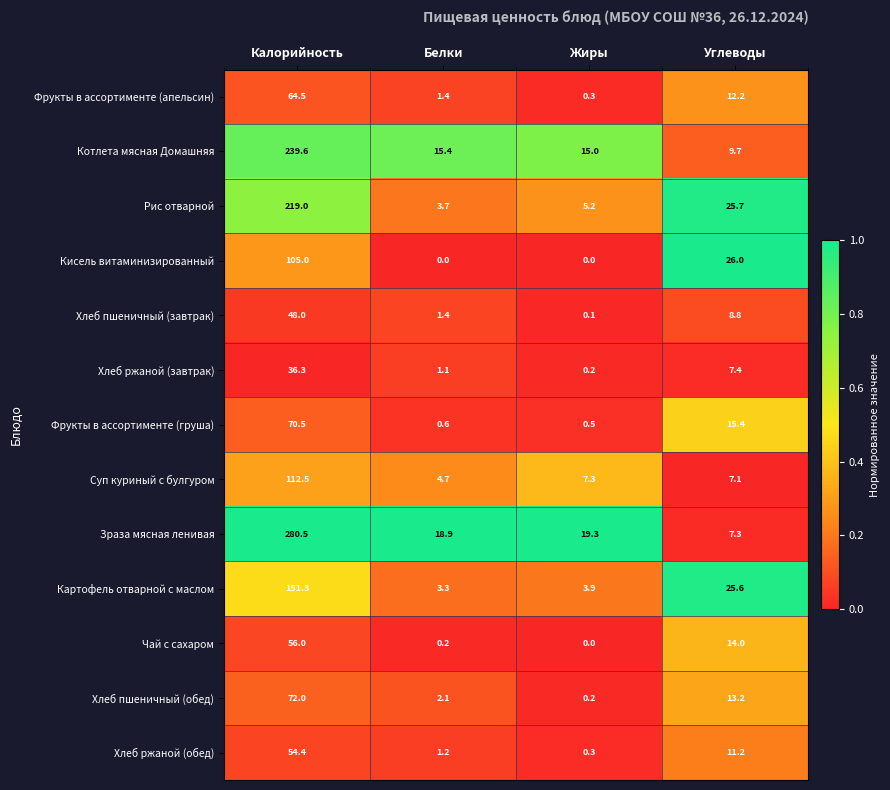

Which series has the largest range (max minus min)?

Зраза мясная ленивая